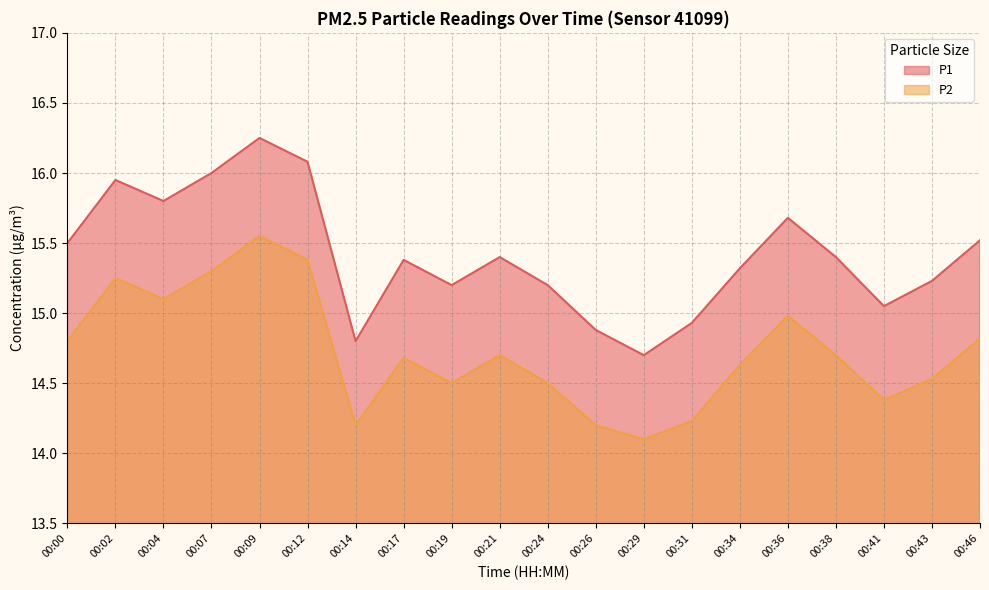

At how many categories does at least one series exceed 14?

20